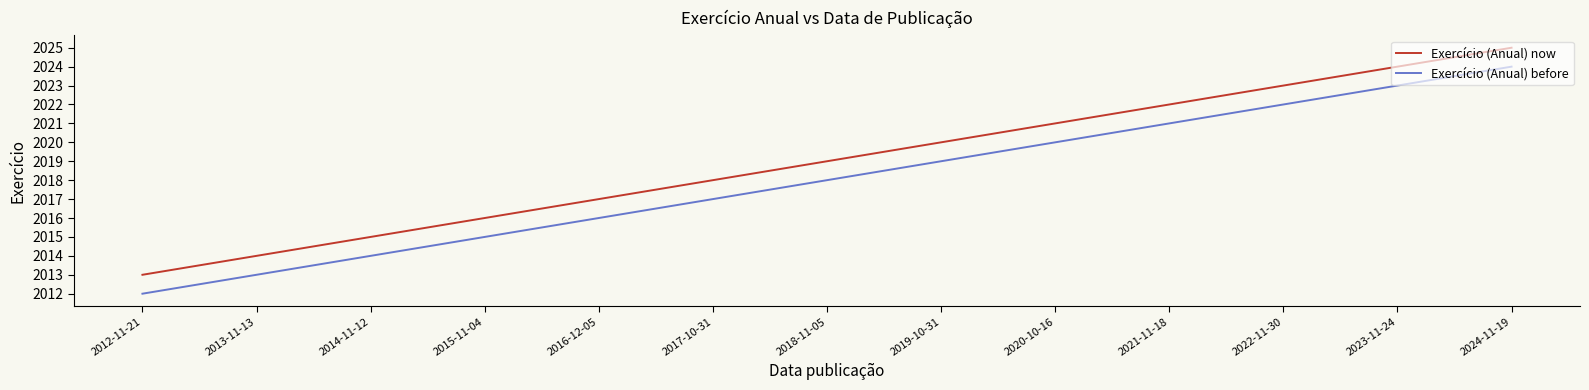

True or false: Exercício (Anual) before and Exercício (Anual) now intersect in this chart.

False